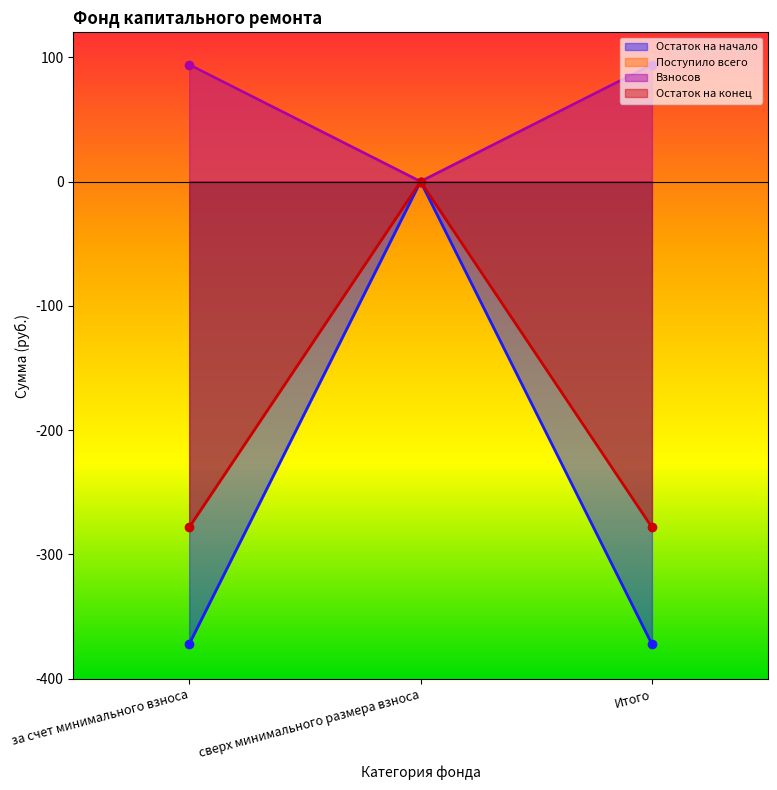

True or false: Поступило всего has a value of -105.9 at Итого.

False